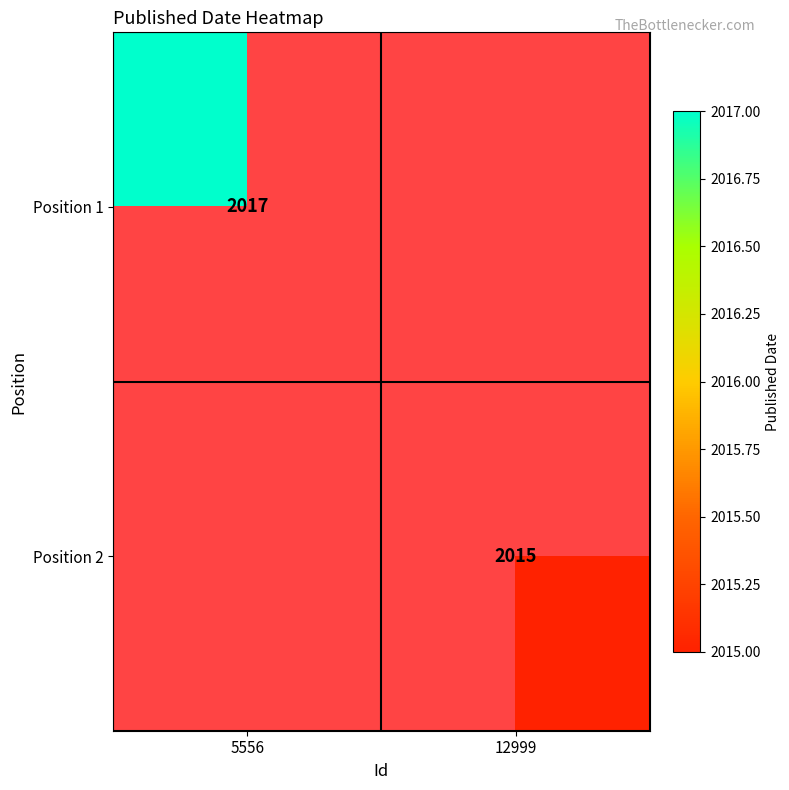

The value of Position 2 at 12999 is 2015. True or false?

True